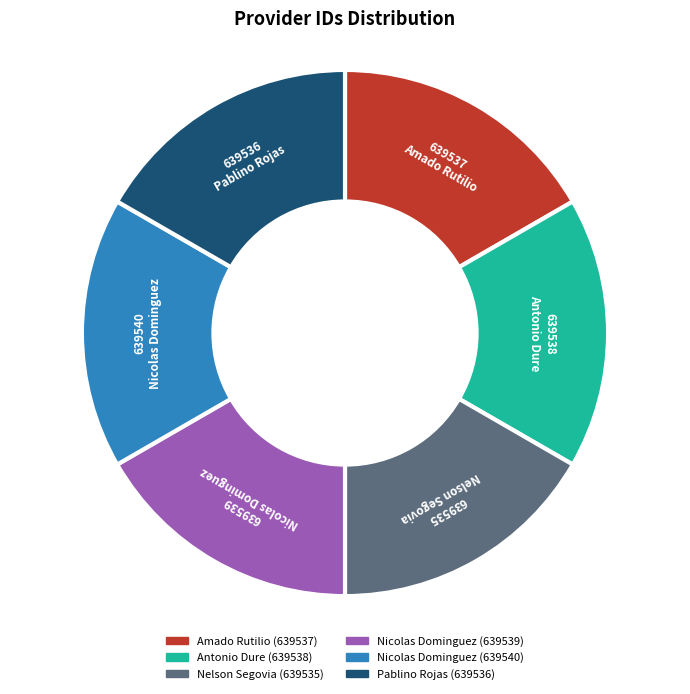

Is there any slice that represents more than half of the pie?

No